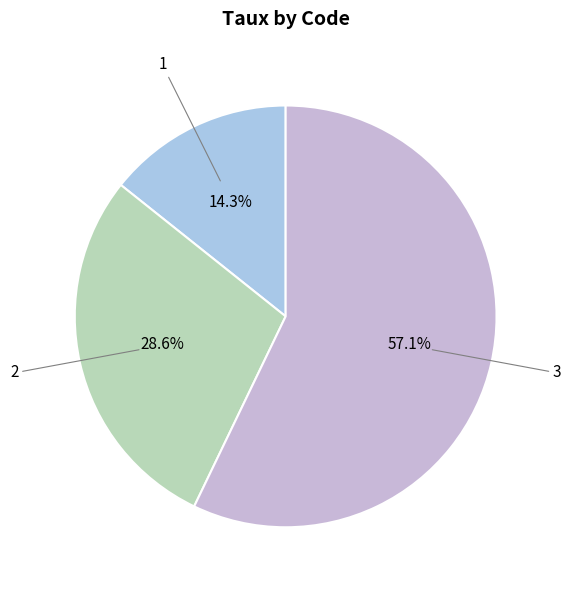

Which slice is the largest?

3